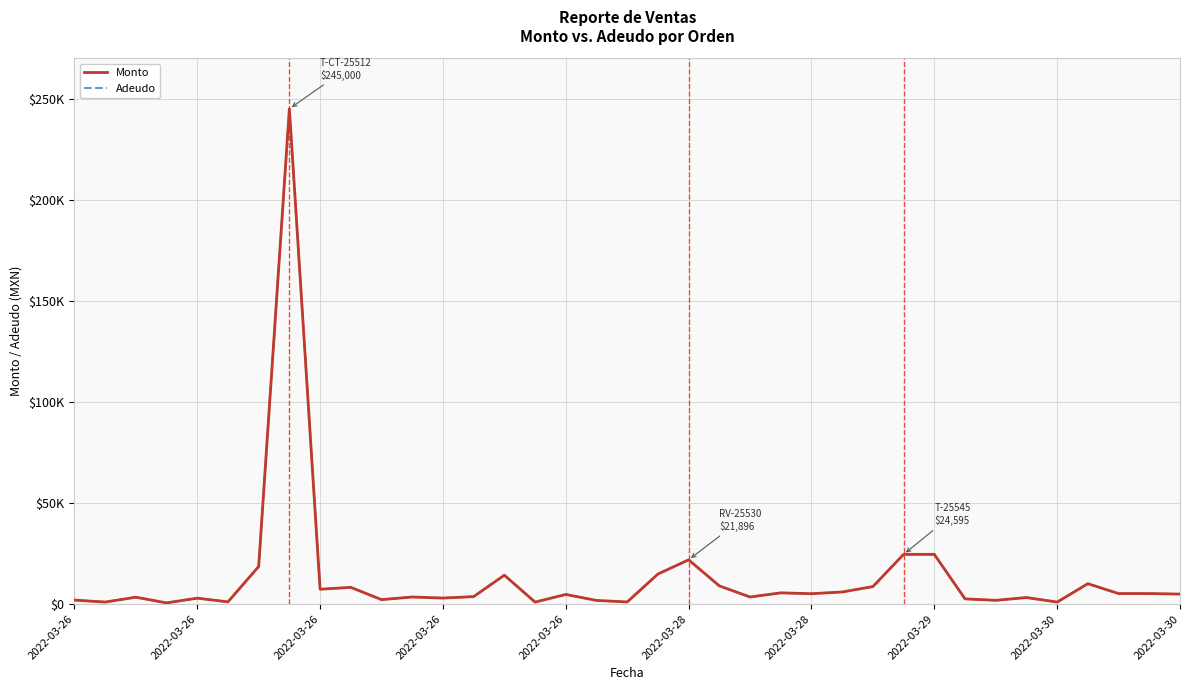

True or false: Adeudo and Monto intersect in this chart.

False